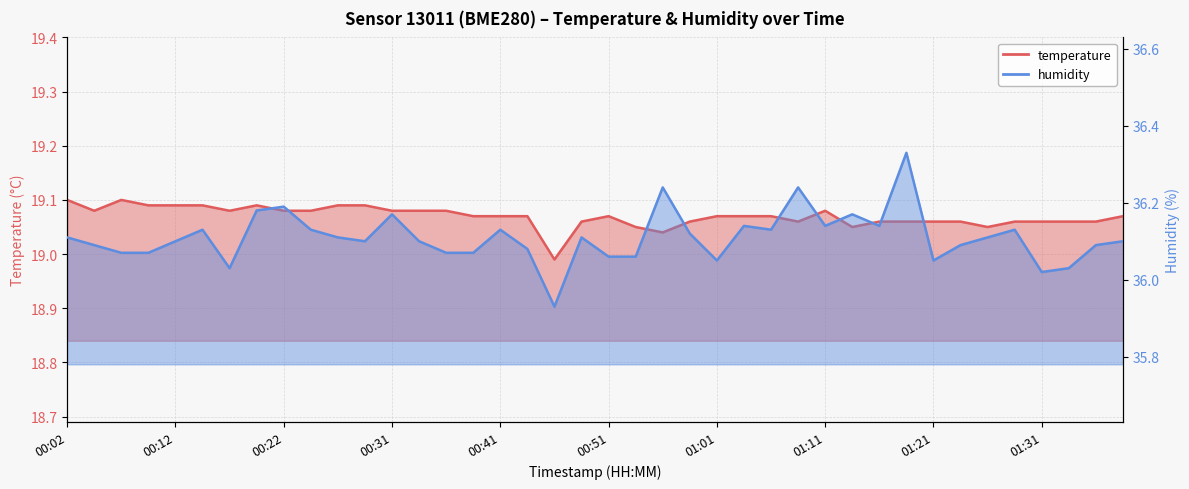

Reading right to left, what are all the values shown in this chart?

temperature: 19.1	19.1	19.1	19.1	19.1	19.1	19.1	19.1	19.1	19.1	19.1	19.1	19.1	19.1	19.1	19.1	19.1	19.0	19.1	19.1	19.1	19.0	19.1	19.1	19.1	19.1	19.1	19.1	19.1	19.1	19.1	19.1	19.1	19.1	19.1	19.1	19.1	19.1	19.1	19.1
humidity: 36.1	36.1	36.0	36.0	36.1	36.1	36.1	36.0	36.3	36.1	36.2	36.1	36.2	36.1	36.1	36.0	36.1	36.2	36.1	36.1	36.1	35.9	36.1	36.1	36.1	36.1	36.1	36.2	36.1	36.1	36.1	36.2	36.2	36.0	36.1	36.1	36.1	36.1	36.1	36.1